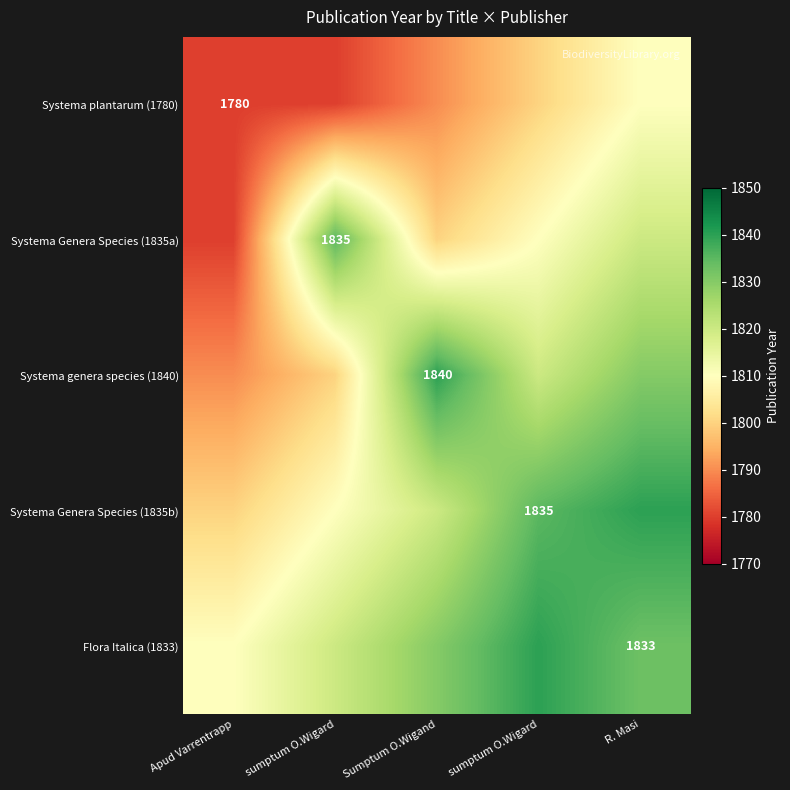

The Systema plantarum (1780) series shows 1780 at sumptum O.Wigard. True or false?

True